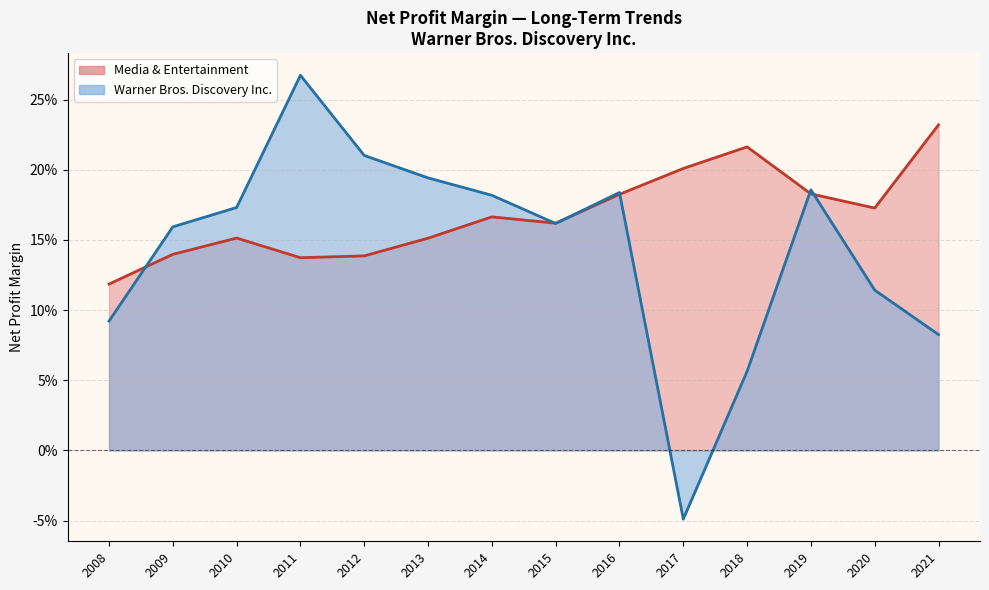

The value of Media & Entertainment at 2009 is 0.1. True or false?

True